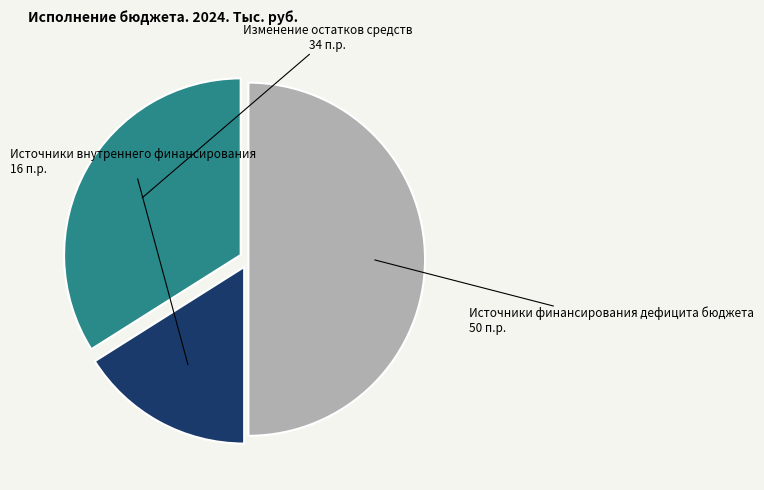

Which category has the smallest portion of the pie?

Источники внутреннего финансирования